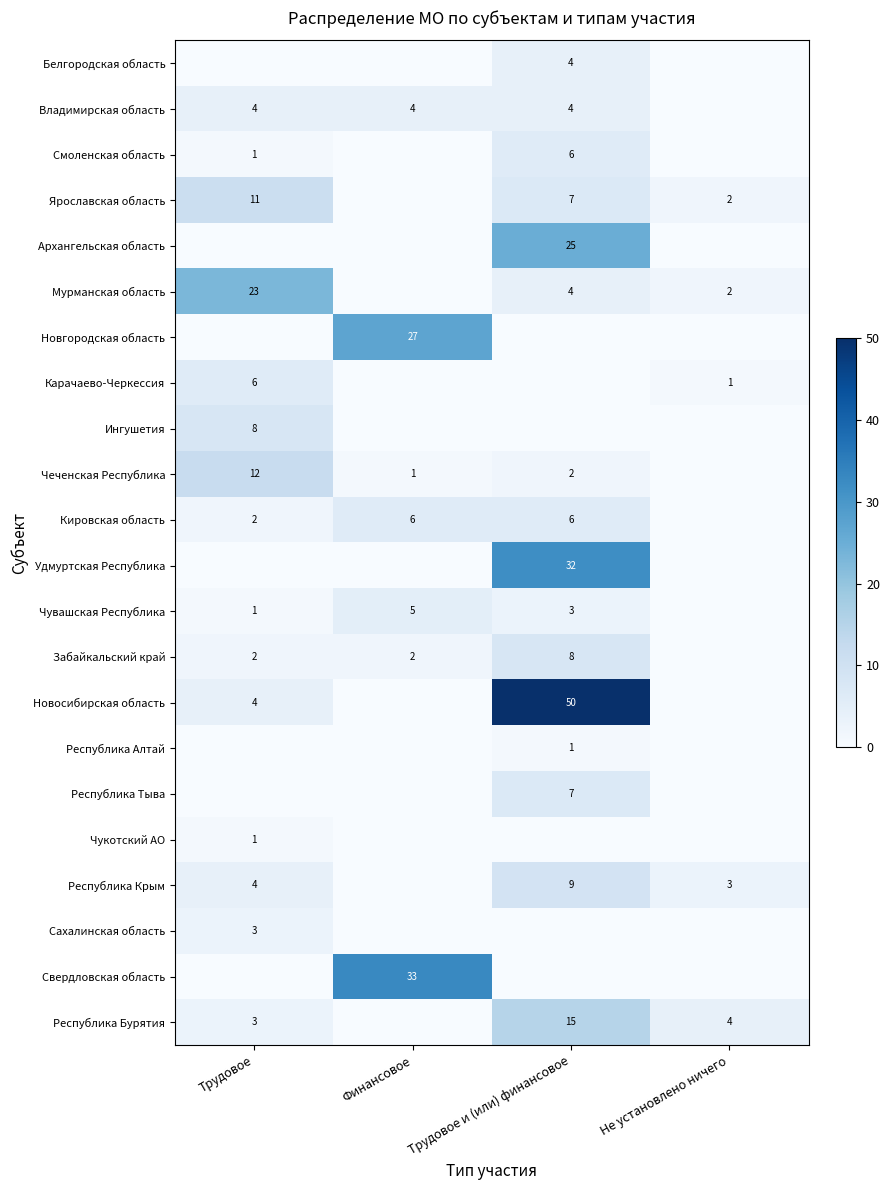

Is the value of Чеченская Республика at Трудовое и (или) финансовое greater than the value of Республика Крым at Трудовое и (или) финансовое?

No